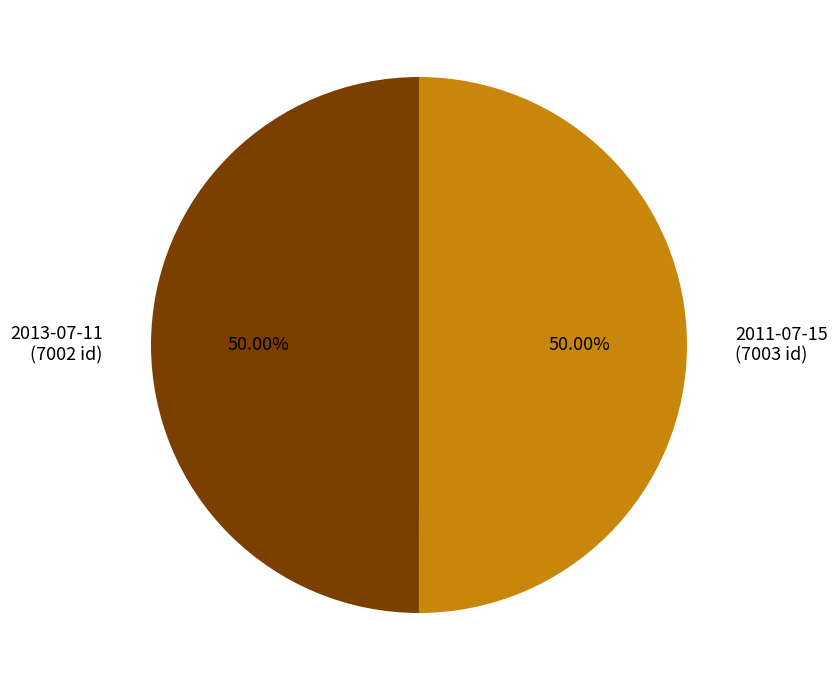

Approximately how many times larger is the value at 2011-07-15 (7003 id) compared to 2013-07-11 (7002 id)?

1.0